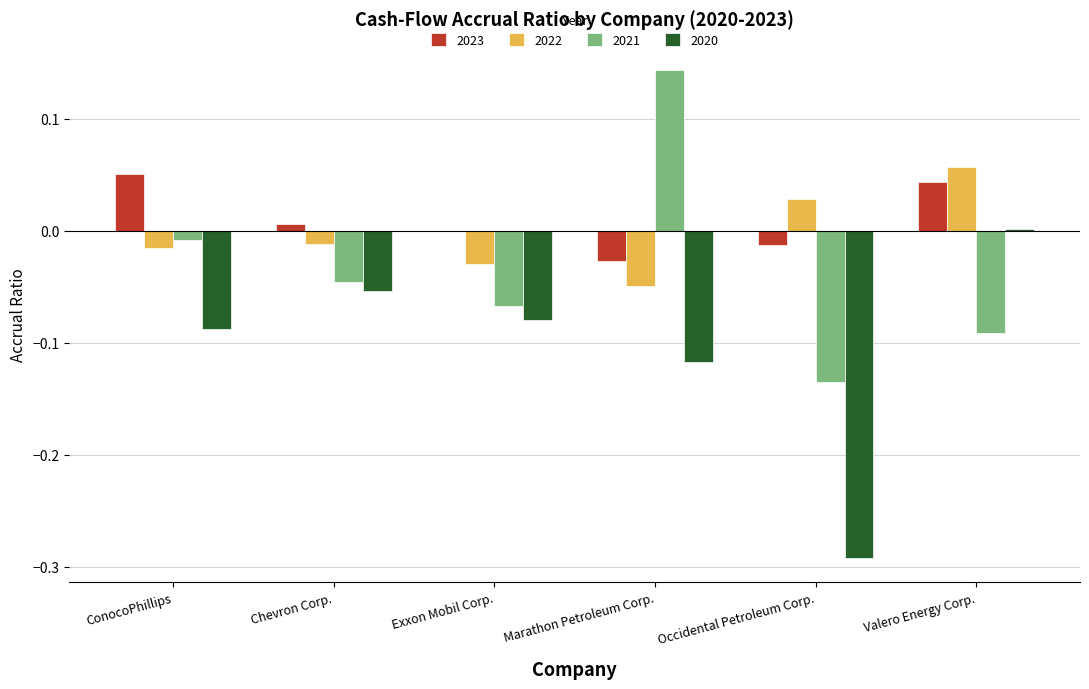

Is the value of 2020 at Marathon Petroleum Corp. greater than the value of 2023 at Valero Energy Corp.?

No